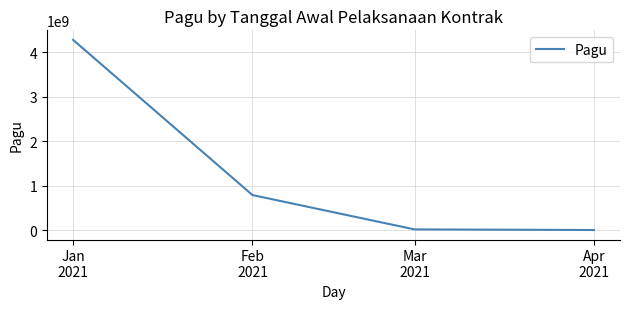

Where is the data nearest to the value 2139645956?

Feb
2021